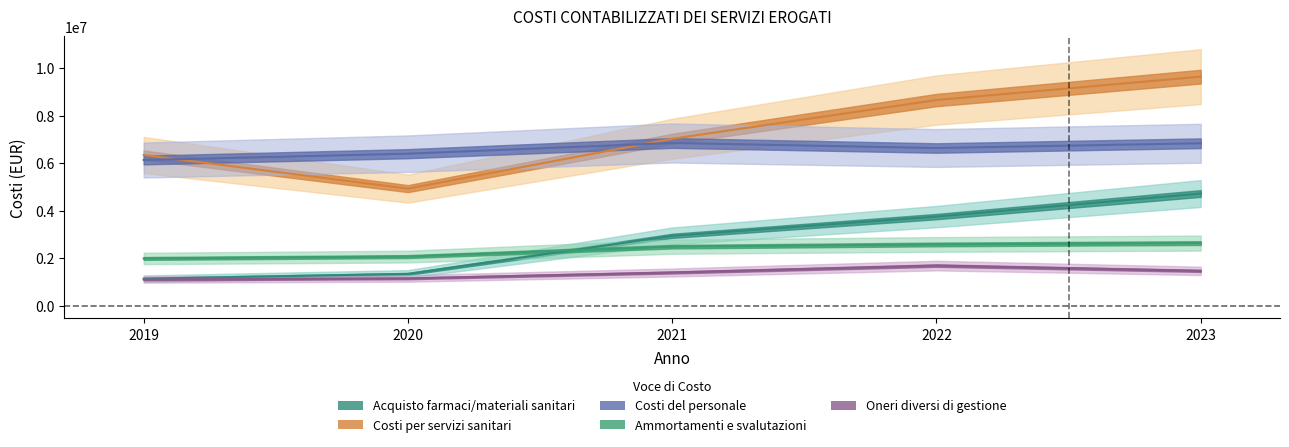

What is the sum of all Costi del personale values?

32865161